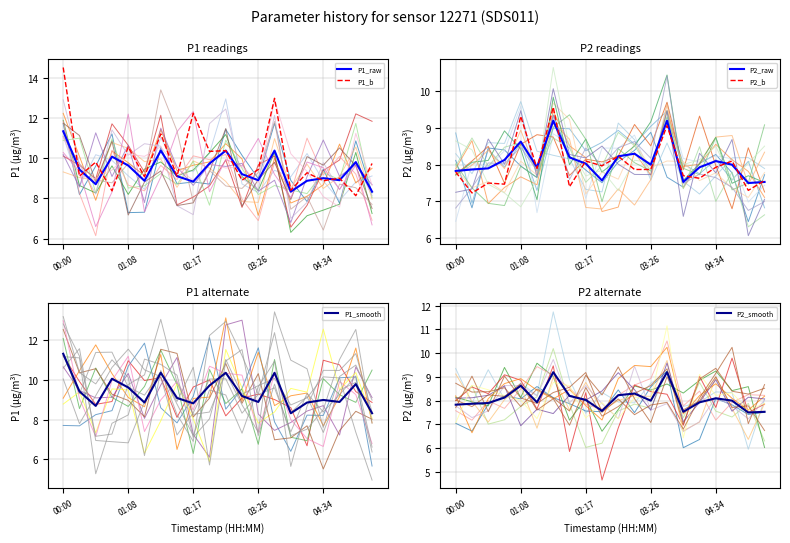

What is the average value of the P1_raw series?

9.4